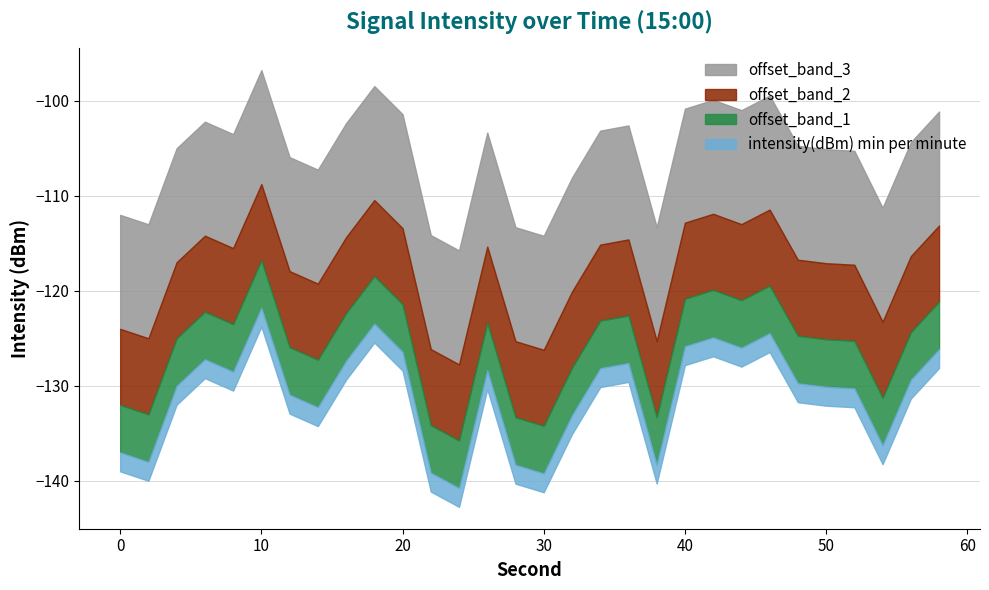

What is the sum of the offset_band_2 values at 44 and 6?

16.0